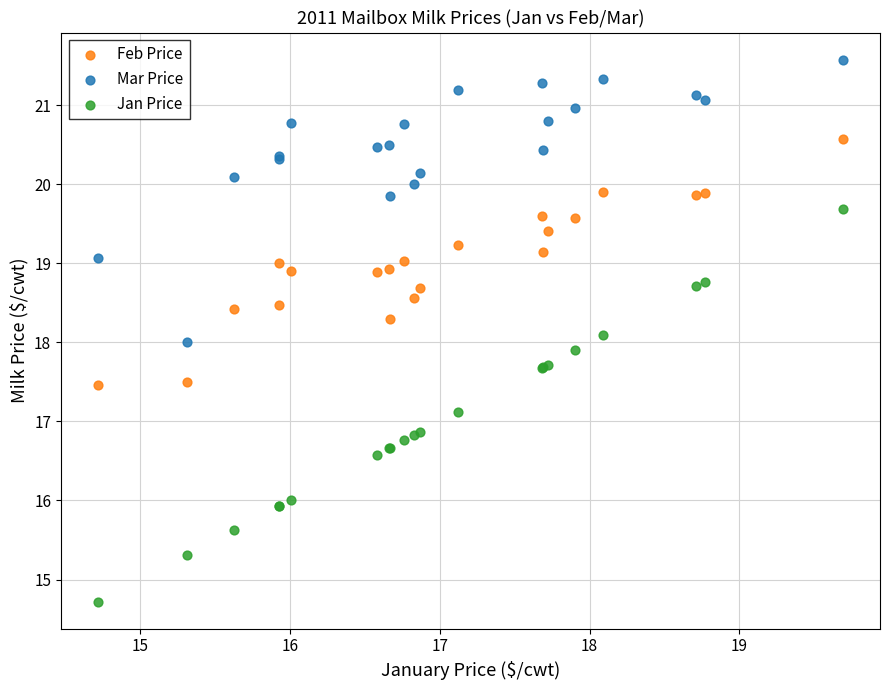

Which series contains the highest Y value?

Mar Price